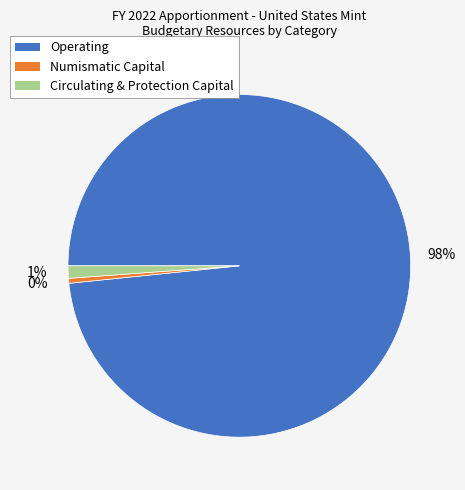

Is it true that Circulating & Protection Capital is 11% of the pie?

False